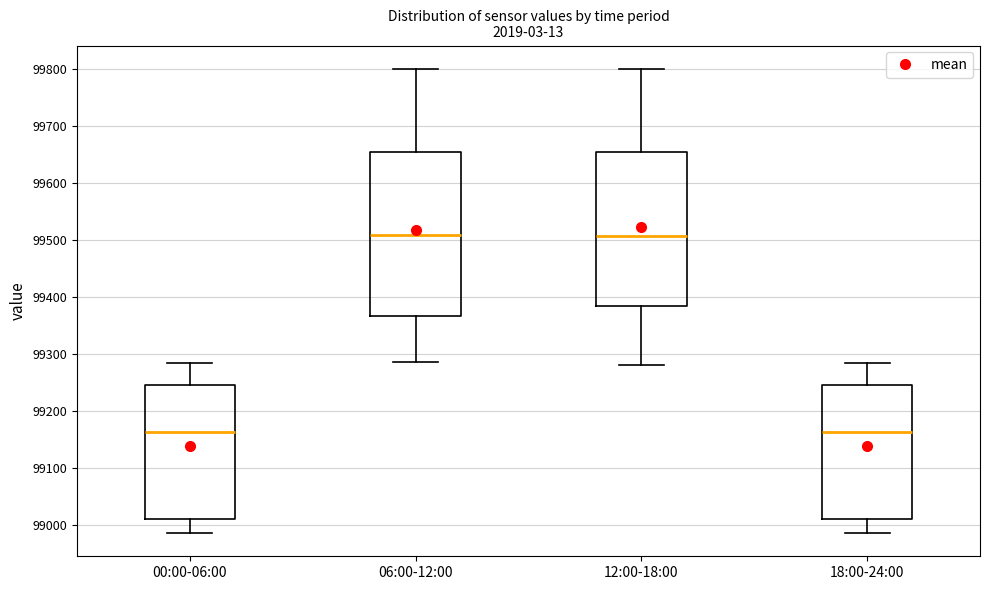

Comparing the boxes themselves (not the whiskers), which one is the tallest?

06:00-12:00